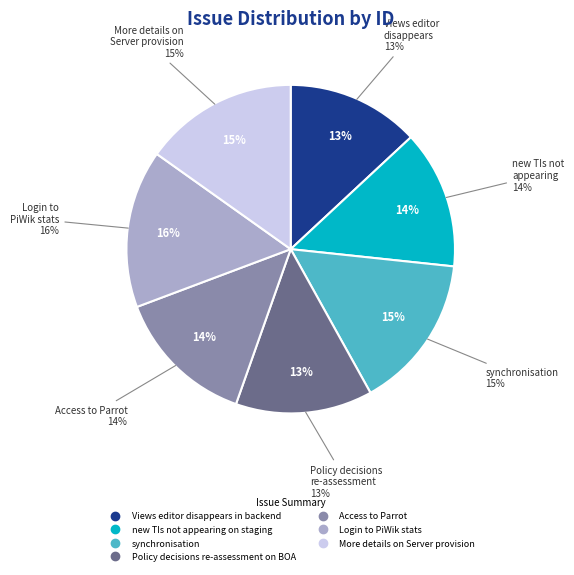

True or false: More details on Server provision accounts for 15% of the total.

True